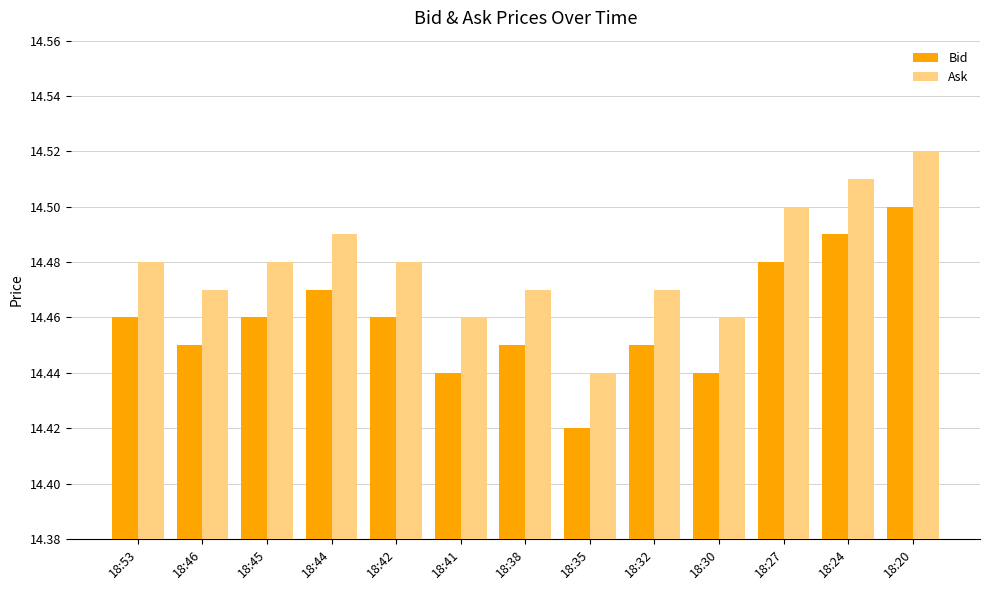

At 18:45, list the series in order from largest to smallest.

Ask, Bid